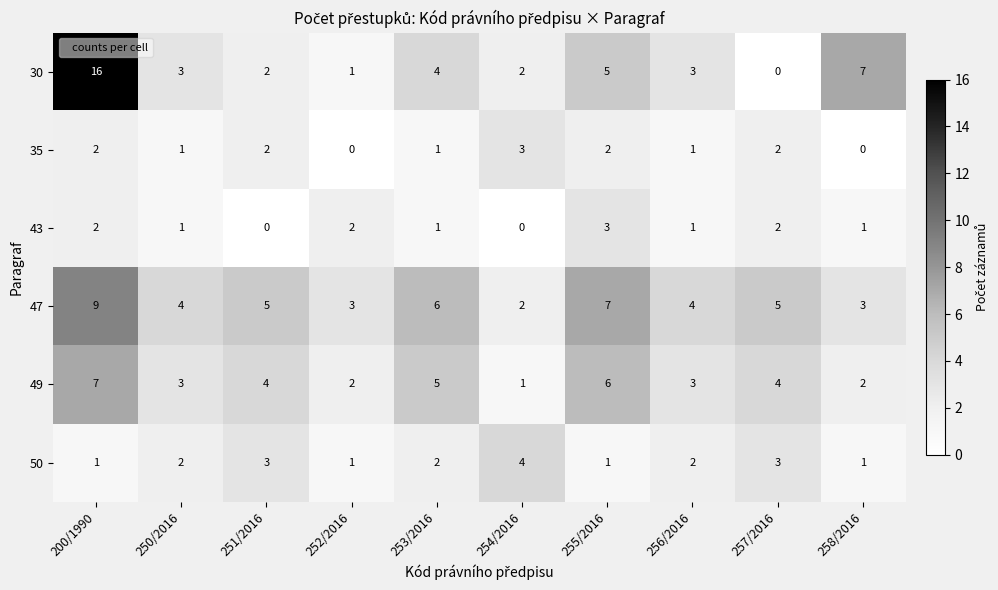

At which category is the sum across all series the highest?

200/1990